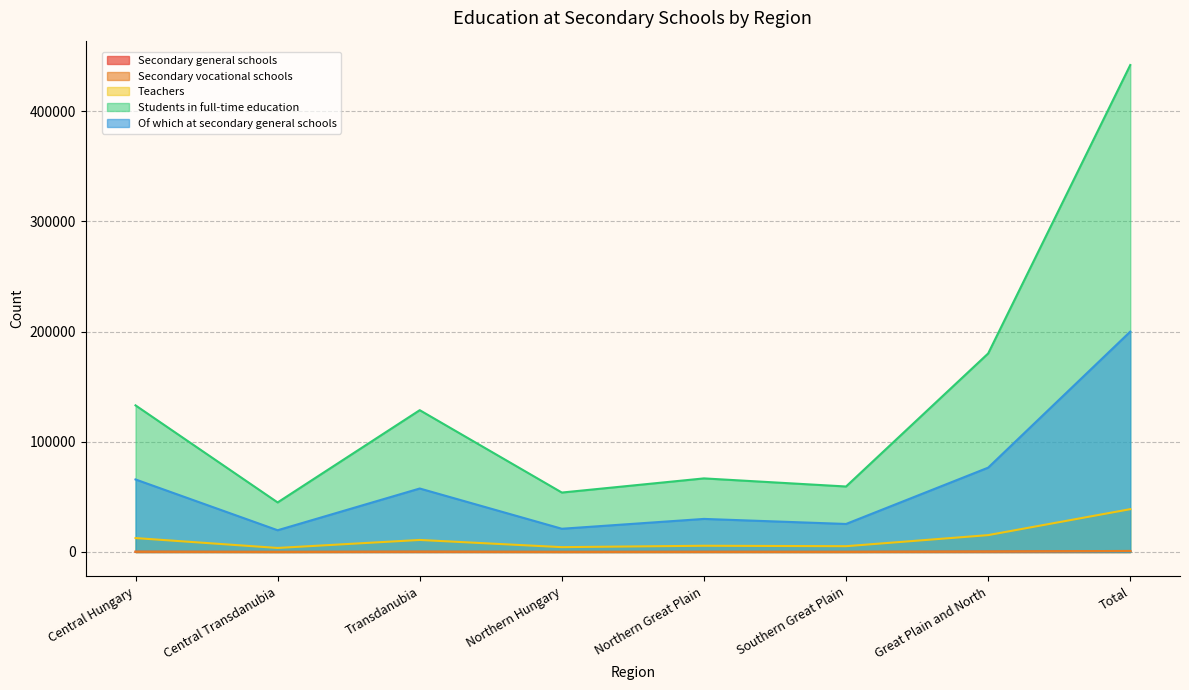

What are all the series names shown in the legend?

Secondary general schools, Secondary vocational schools, Teachers, Students in full-time education, Of which at secondary general schools